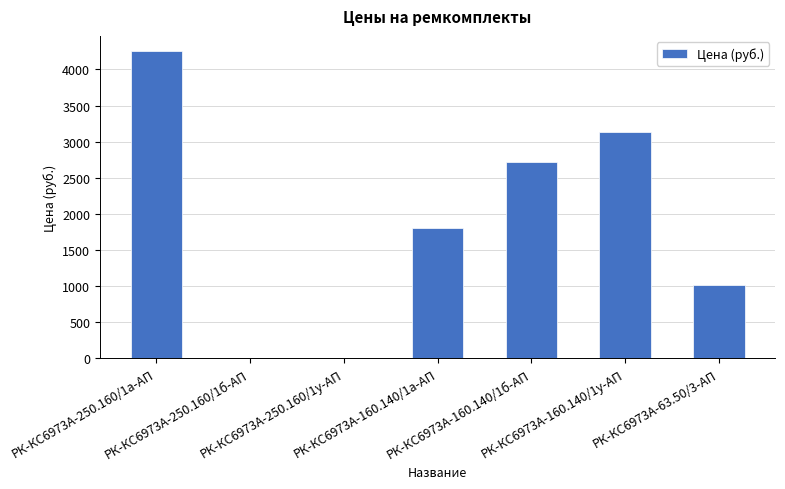

How many data points are above 1807?

4